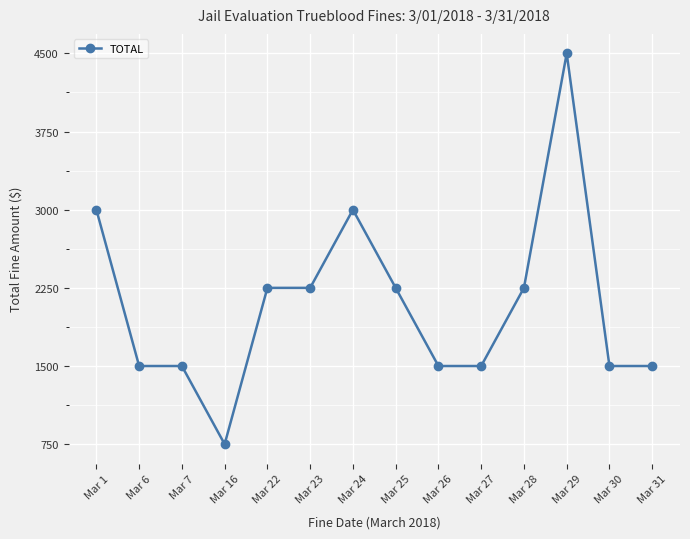

What is the difference between the maximum and second lowest values?

3000